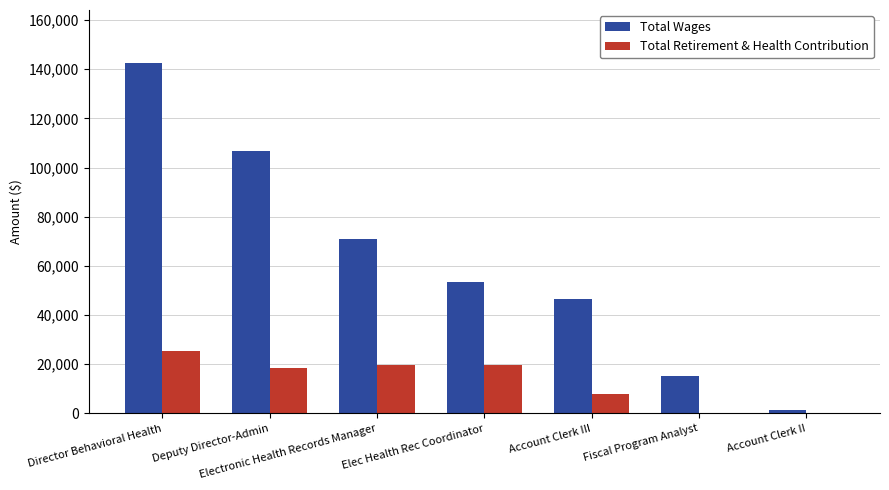

At which label does Total Wages first exceed 53257?

Director Behavioral Health